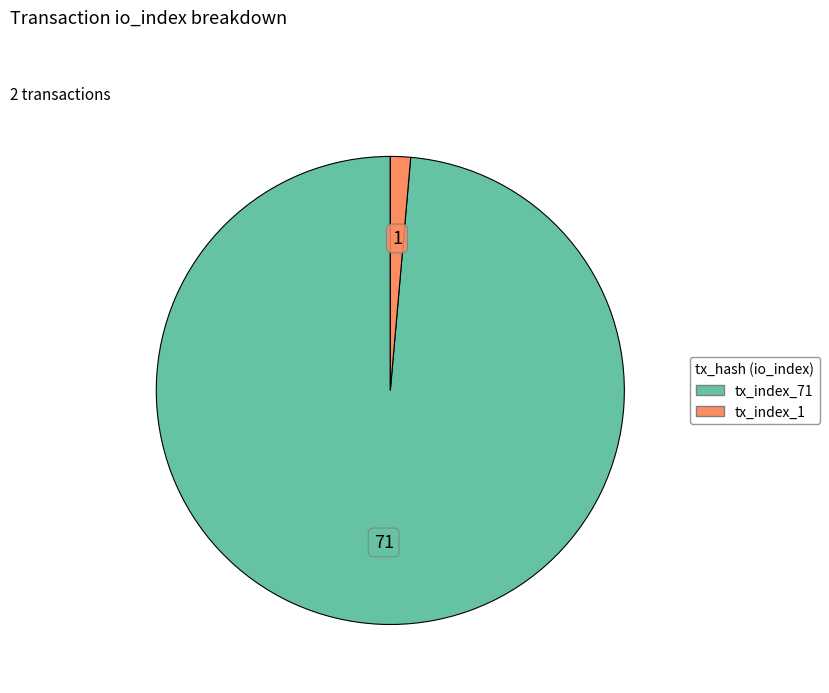

Does tx_index_71 represent more than half of the total?

Yes